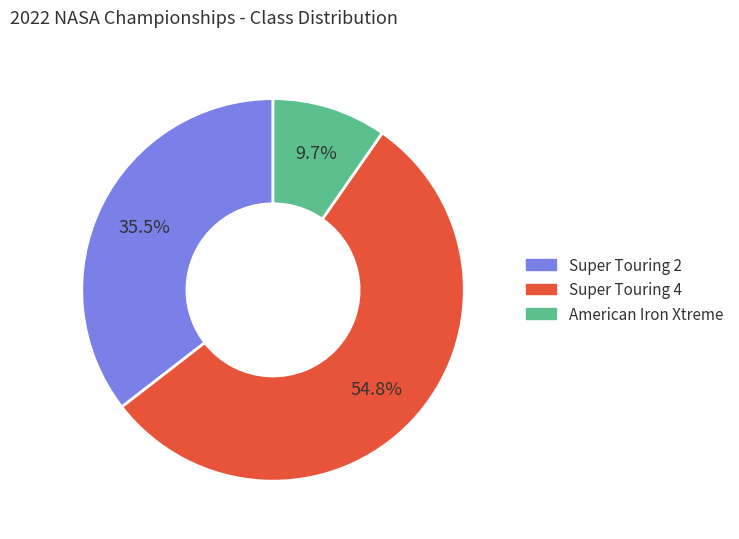

What is the ratio of the value at American Iron Xtreme to the value at Super Touring 2?

0.3